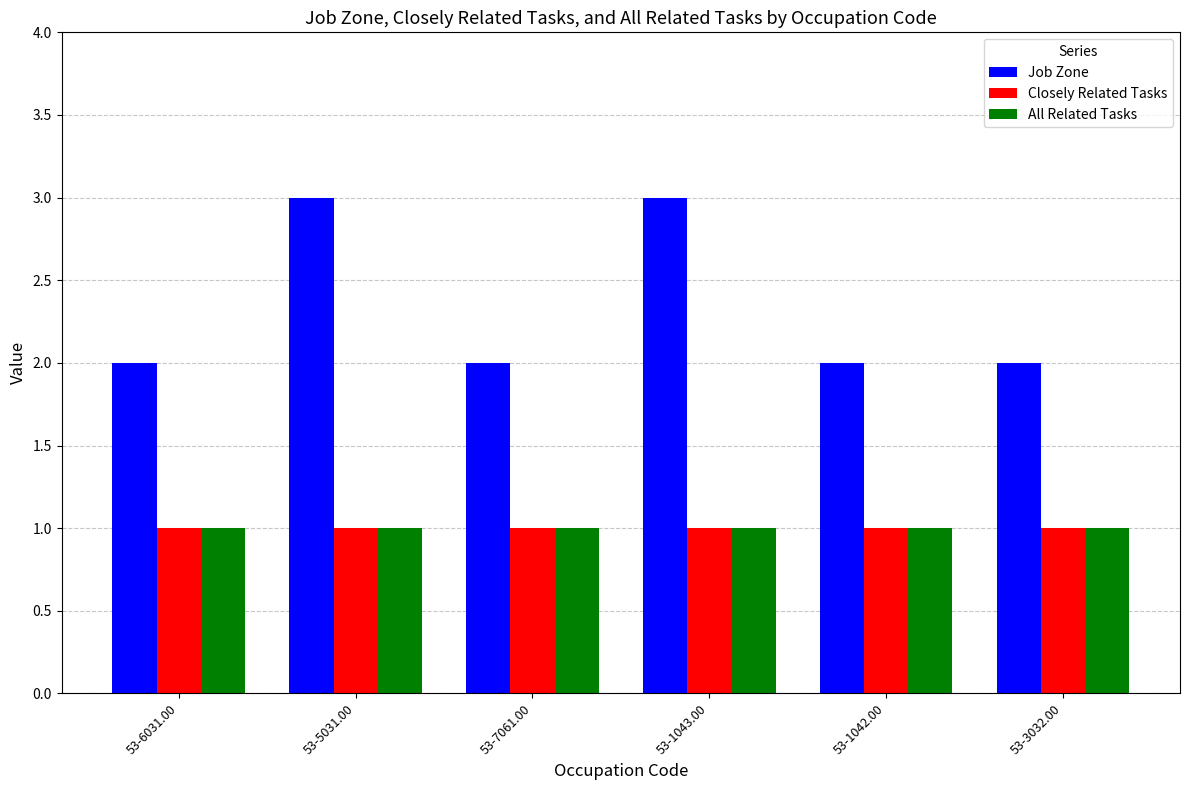

Reading right to left, what are all the values shown in this chart?

Job Zone: 2	2	3	2	3	2
Closely Related Tasks: 1	1	1	1	1	1
All Related Tasks: 1	1	1	1	1	1